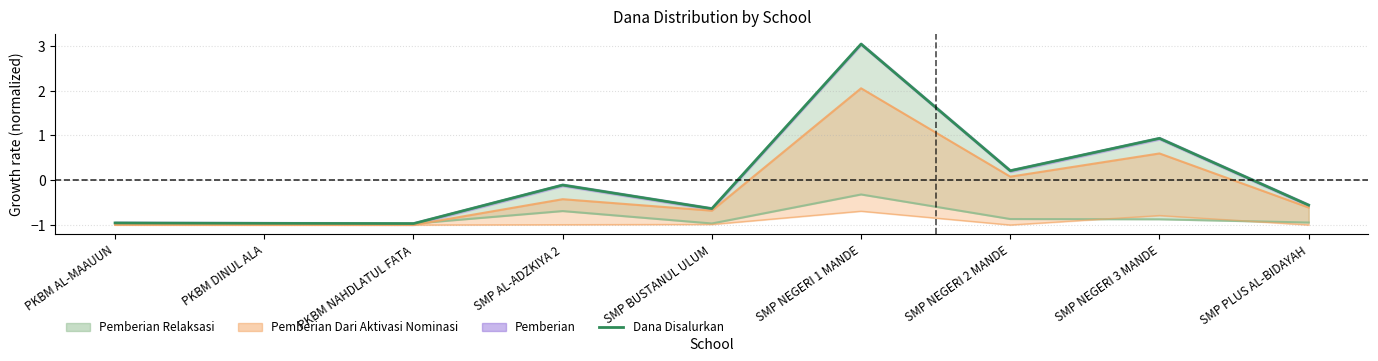

How many interior local peaks (higher than both neighbors) does the data have?

3